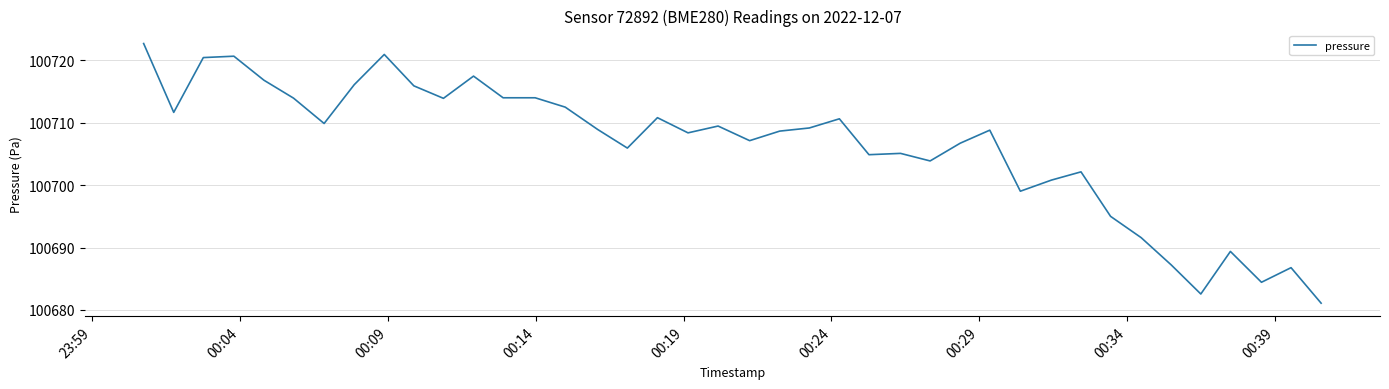

What is the difference between the maximum and second lowest values?

40.1